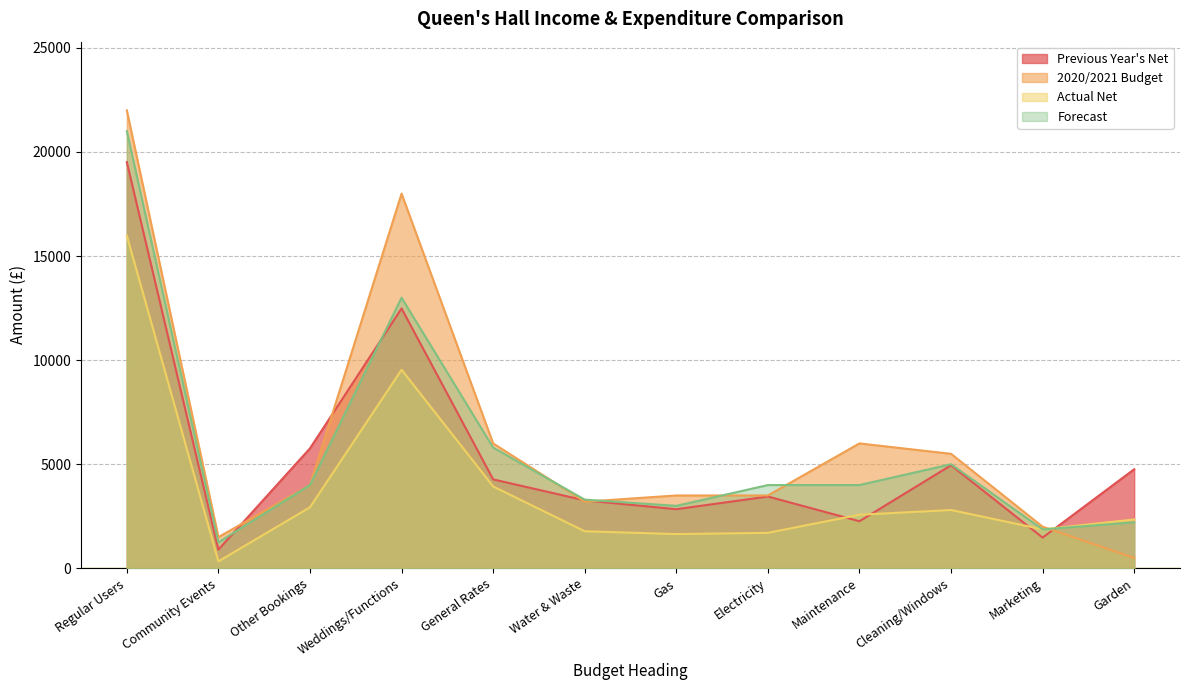

List the series in order of their peak value, lowest first.

Actual Net, Previous Year's Net, Forecast, 2020/2021 Budget